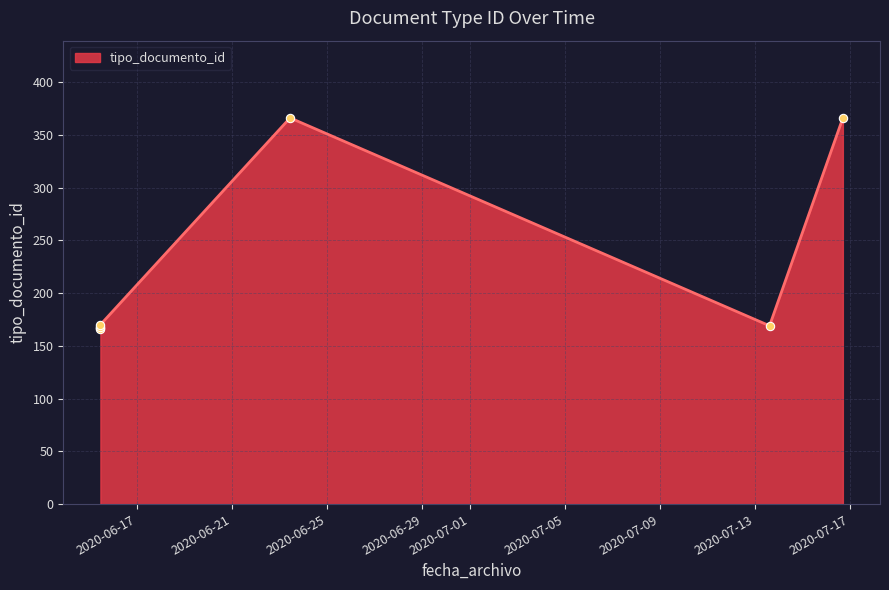

What is the change in value from 2020-06-15 10:48:39 to 2020-06-15 10:48:39?

+2